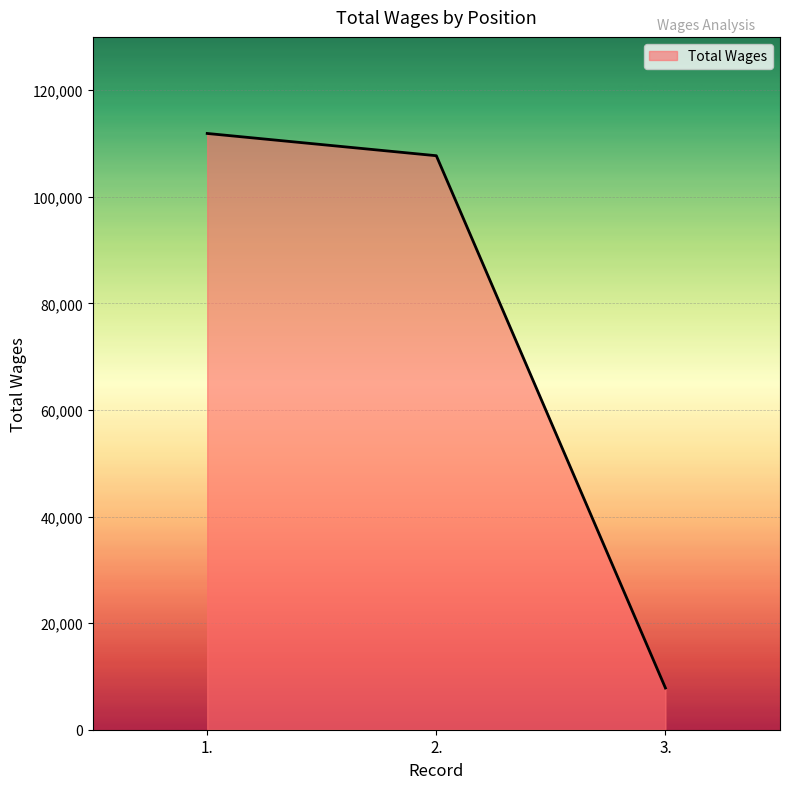

What value does the data have at 1.?

111880